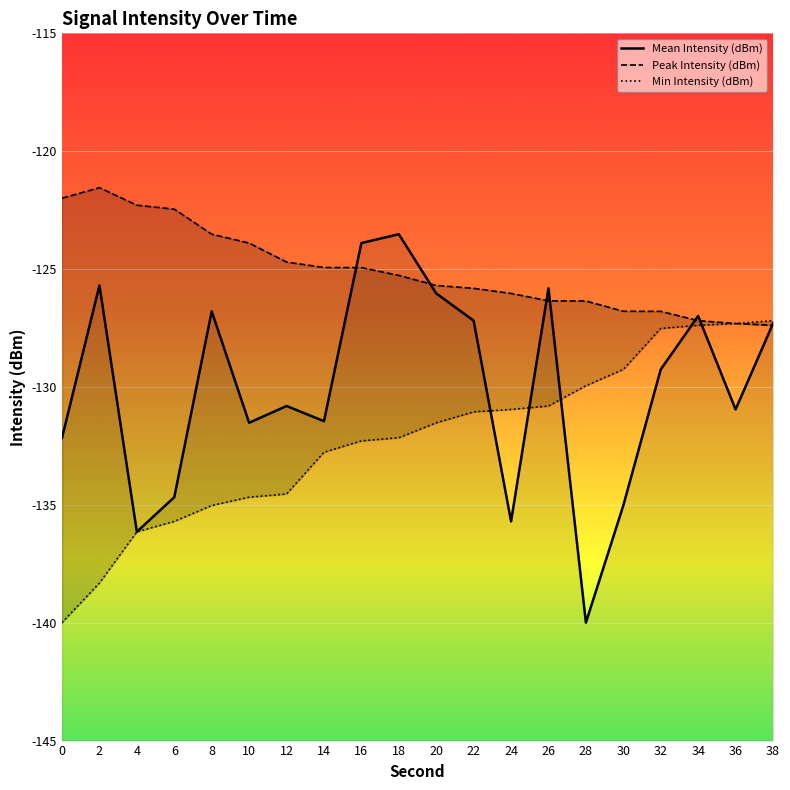

In Mean Intensity (dBm), how many points are lower than both neighbors (excluding endpoints)?

6